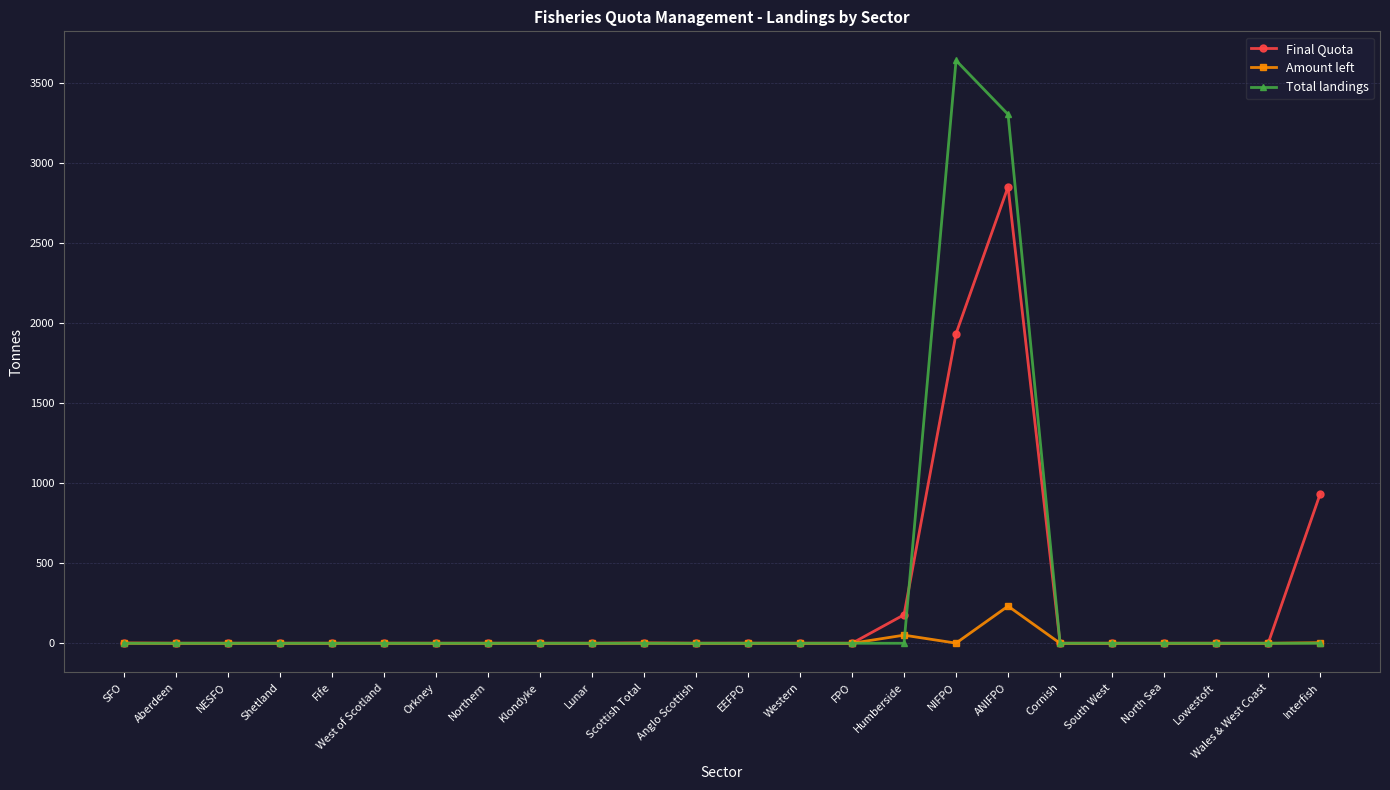

What value does the Final Quota series have at ANIFPO?

2850.8